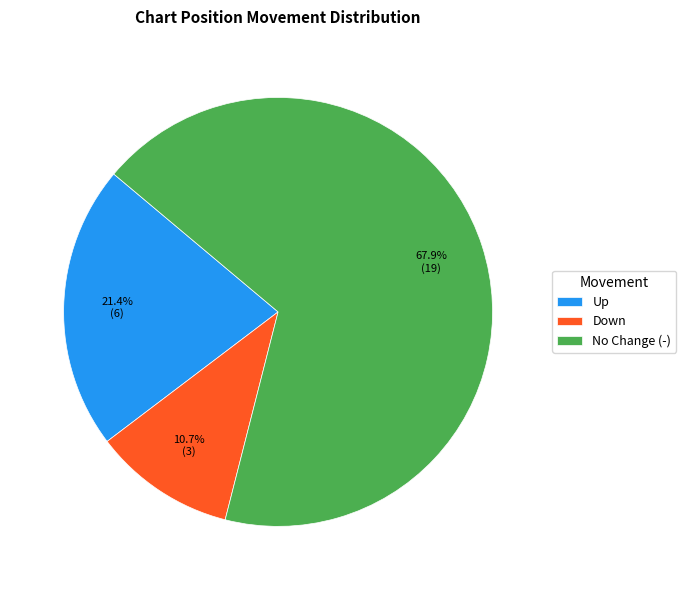

What portion of the pie excludes Down?

89.3%